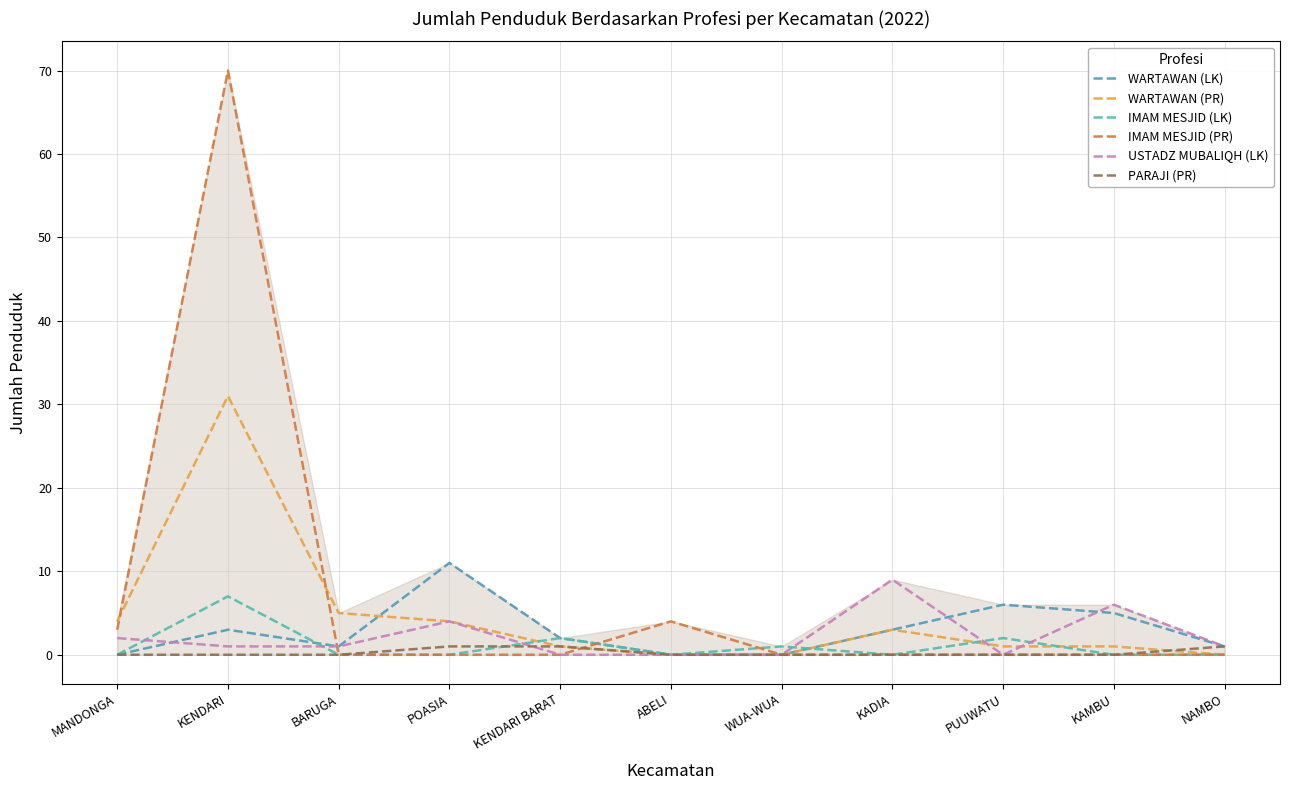

What are all the series names shown in the legend?

WARTAWAN (LK), WARTAWAN (PR), IMAM MESJID (LK), IMAM MESJID (PR), USTADZ MUBALIQH (LK), PARAJI (PR)